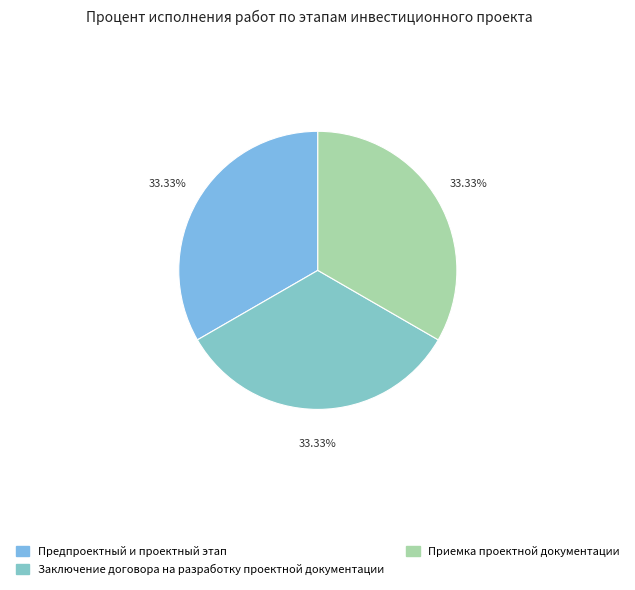

How many segments does this pie chart have?

3